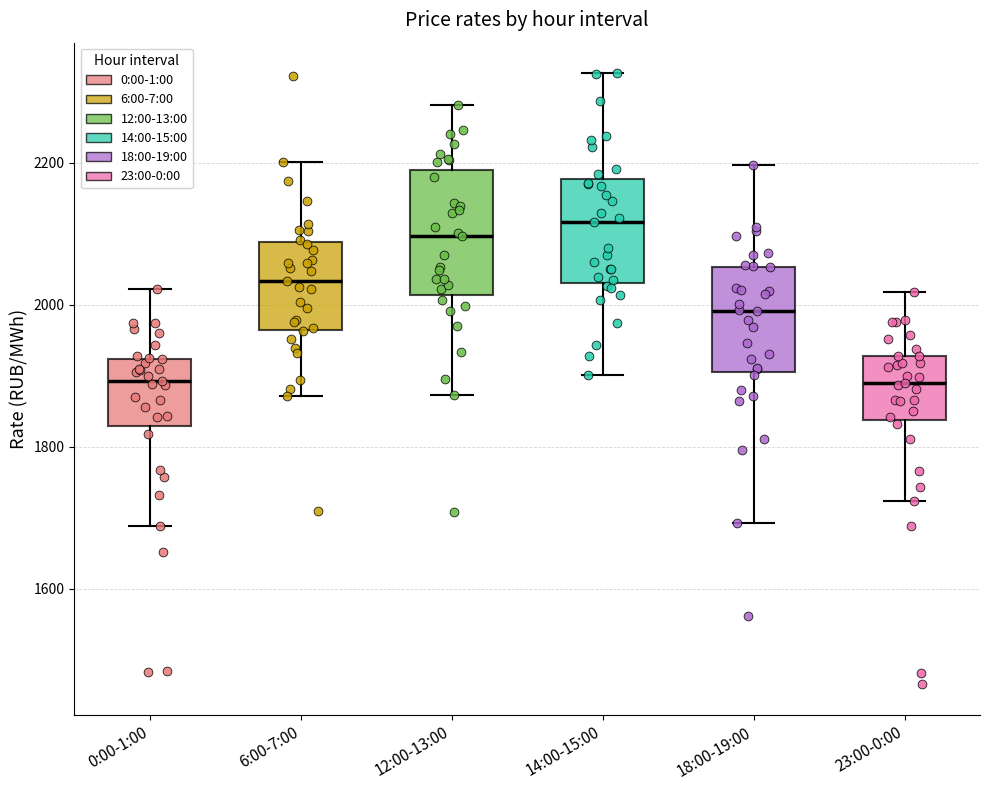

Reading left to right, transcribe this box plot: for each box, give where its median line is, the range the box spans, and where its two whiskers end, as read against the y-axis. The values are not printed on the chart, so give them approximately, as read against the axis.

0:00-1:00: median 1900, box 1820 to 1920, whiskers 1680 to 2020
6:00-7:00: median 2040, box 1960 to 2080, whiskers 1880 to 2200
12:00-13:00: median 2100, box 2020 to 2200, whiskers 1880 to 2280
14:00-15:00: median 2120, box 2040 to 2180, whiskers 1900 to 2320
18:00-19:00: median 2000, box 1900 to 2060, whiskers 1700 to 2200
23:00-0:00: median 1880, box 1840 to 1920, whiskers 1720 to 2020